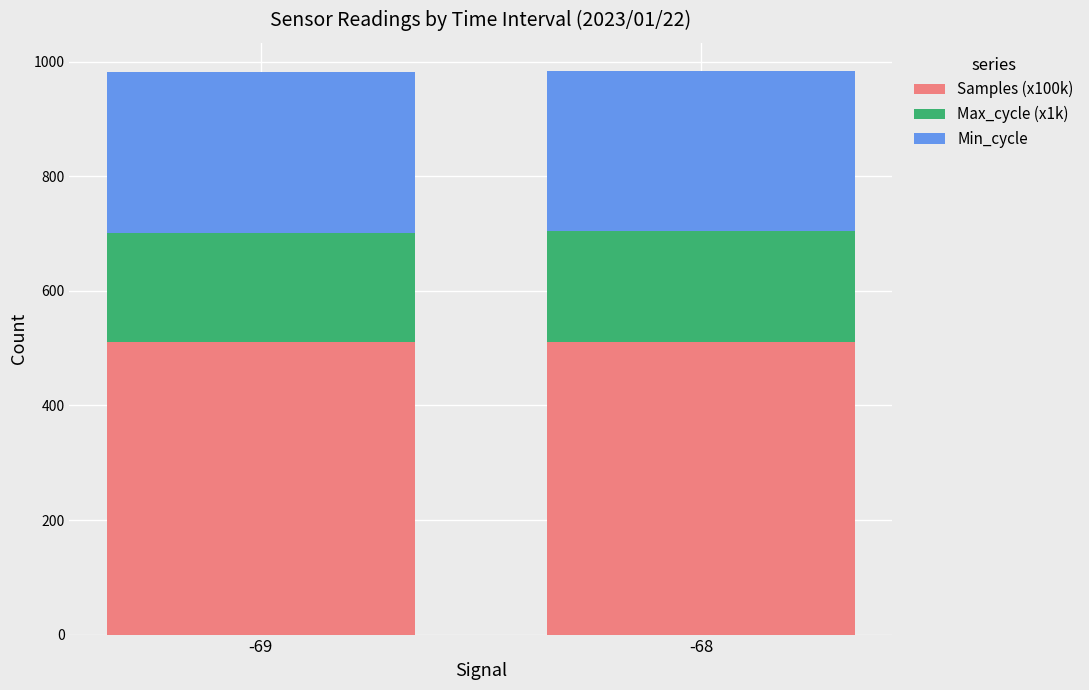

What is the total value across all series at -68?

984